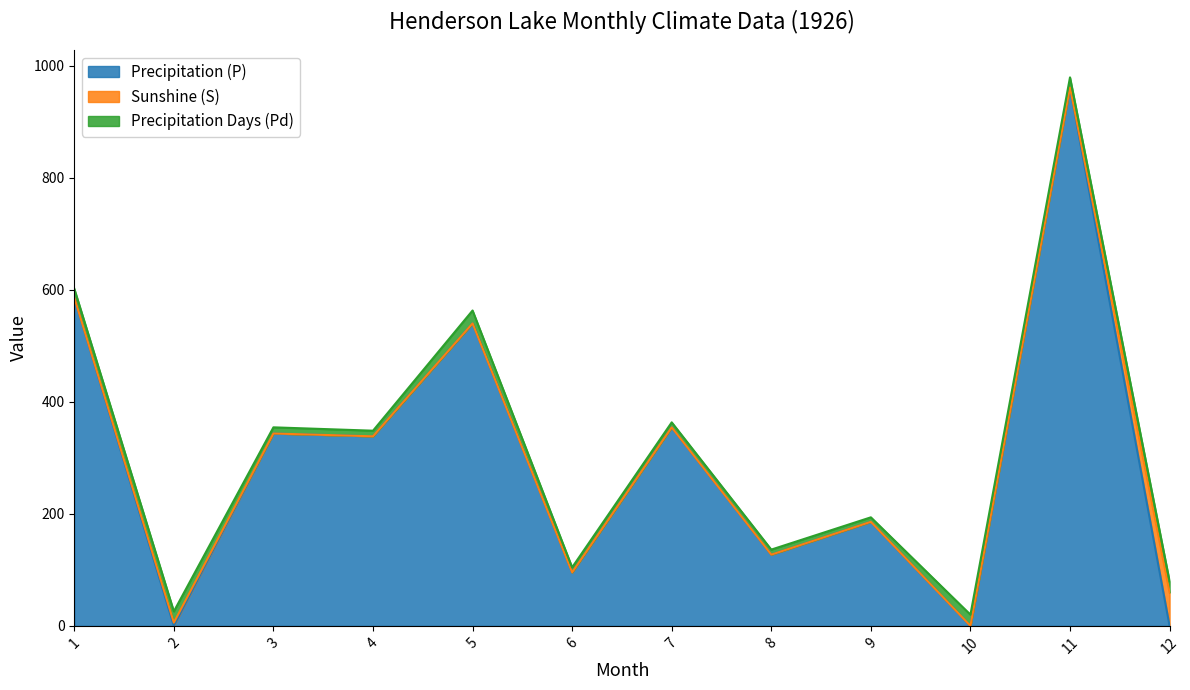

At which category does Precipitation (P) reach its first local peak?

3